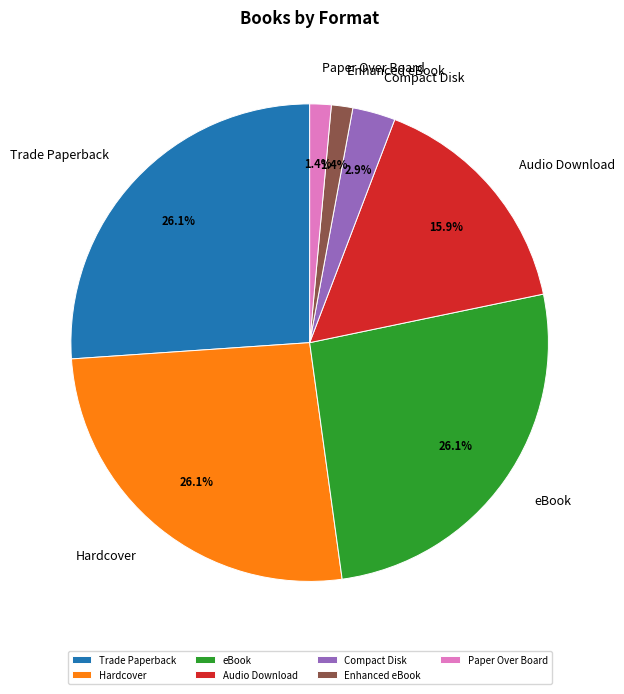

Does Trade Paperback represent more than half of the total?

No